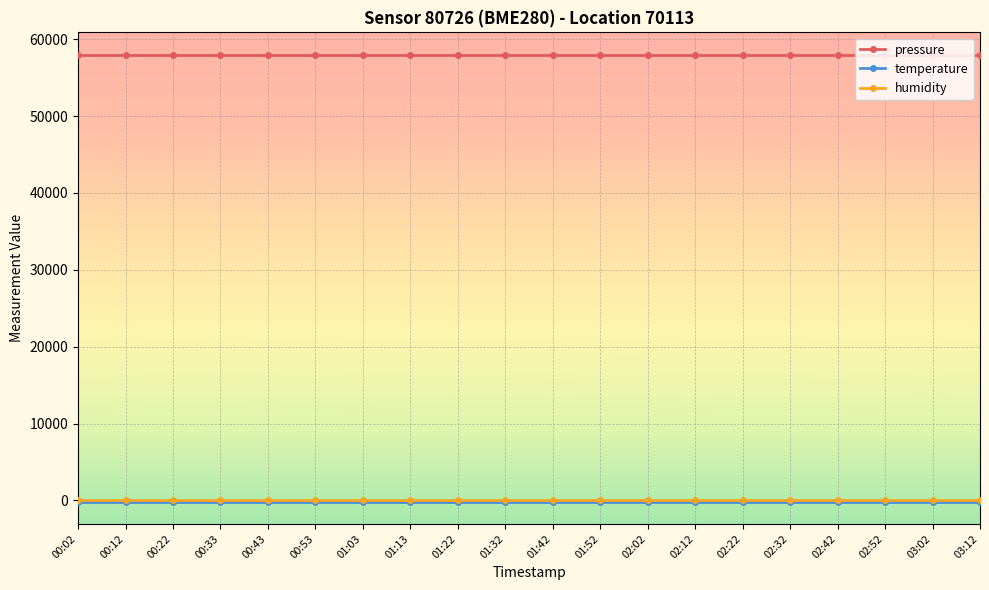

How many data points does each series have?

20